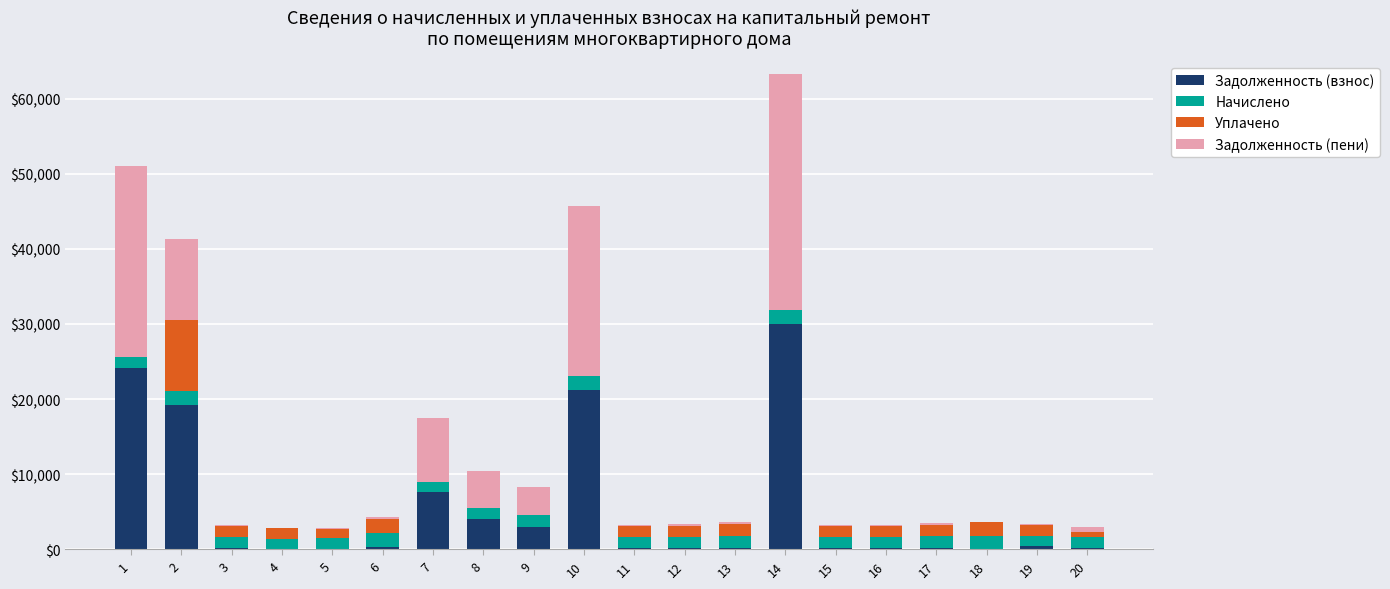

Rank the series by their maximum value, from highest to lowest.

Задолженность (пени), Задолженность (взнос), Уплачено, Начислено